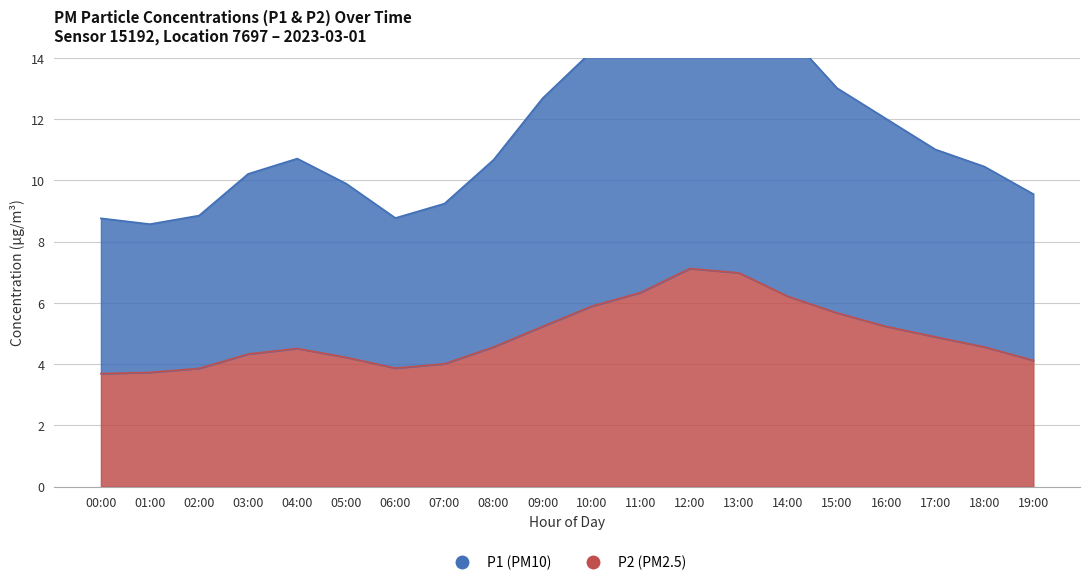

How many lines are shown in the chart?

2